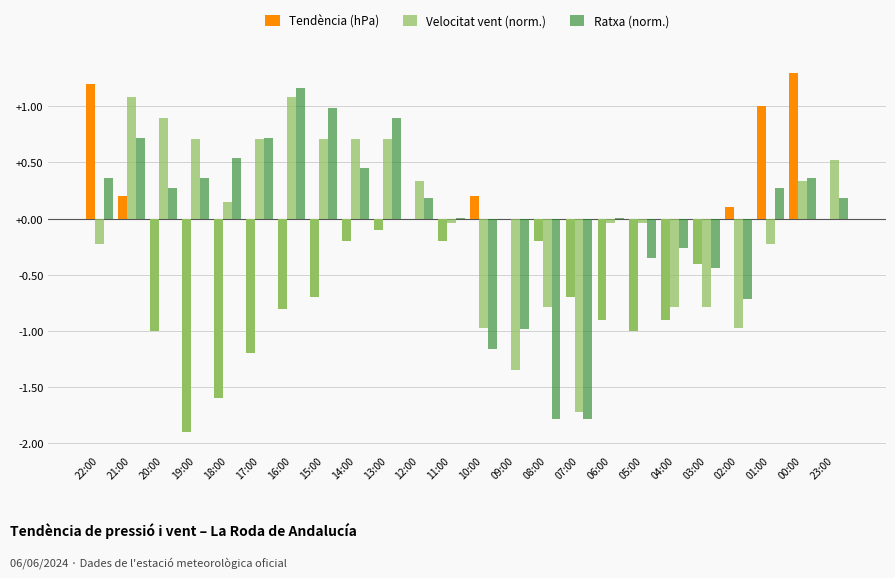

At which category does the chart reach its peak across all series?

00:00